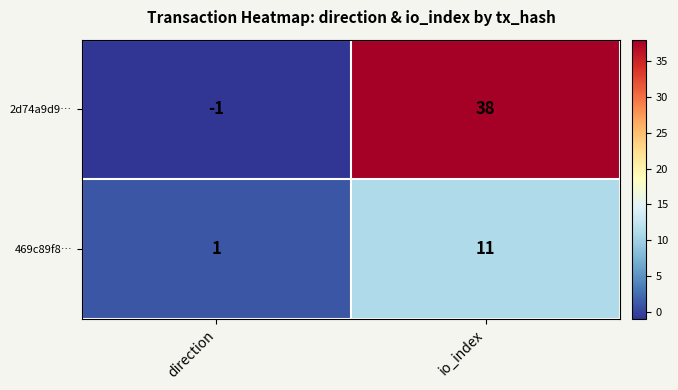

At which label does 469c89f8… reach its minimum?

direction